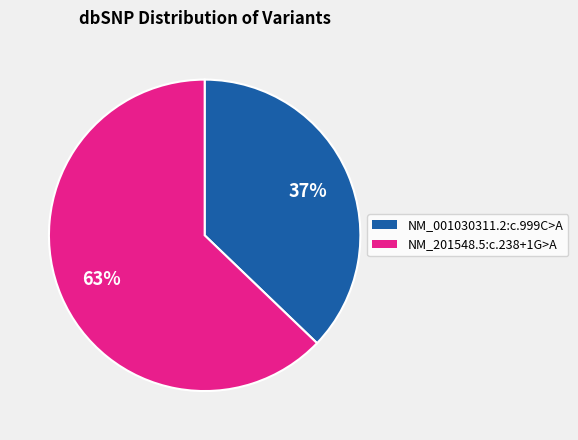

Does any single category account for the majority?

Yes